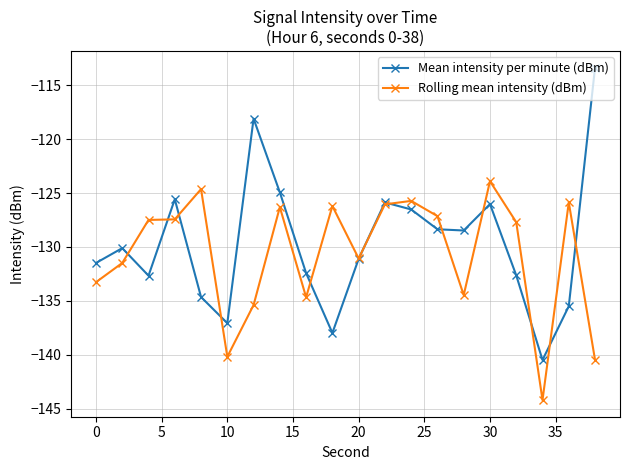

In Mean intensity per minute (dBm), how many points are lower than both neighbors (excluding endpoints)?

5